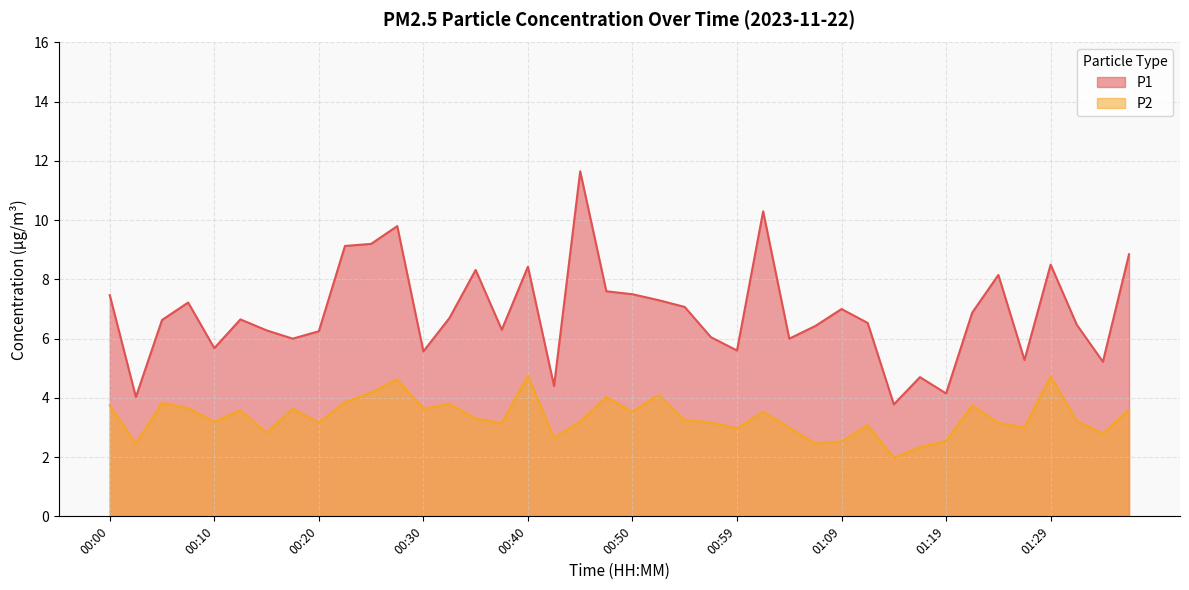

List the series in order of their overall mean, highest first.

P1, P2